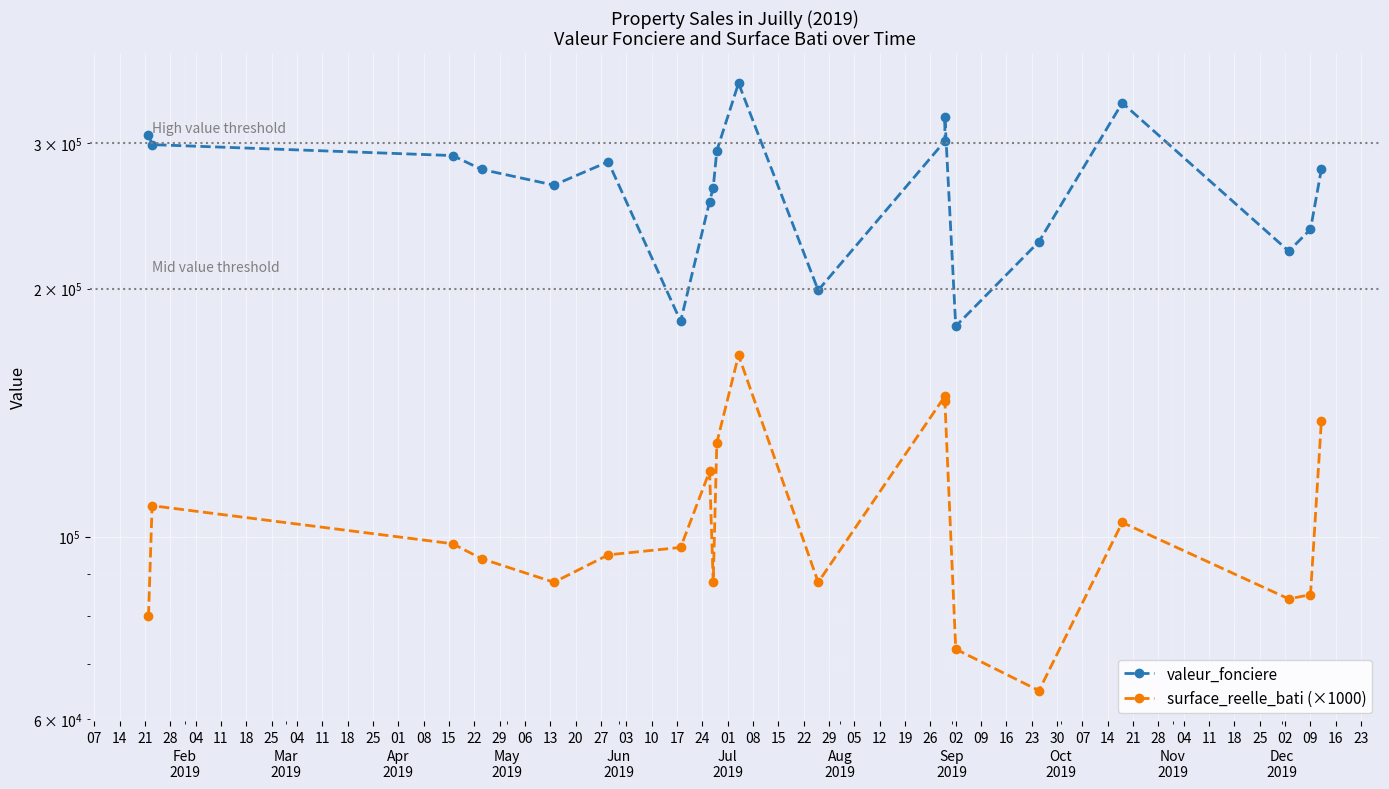

The value of valeur_fonciere at 08 is 163539. True or false?

False